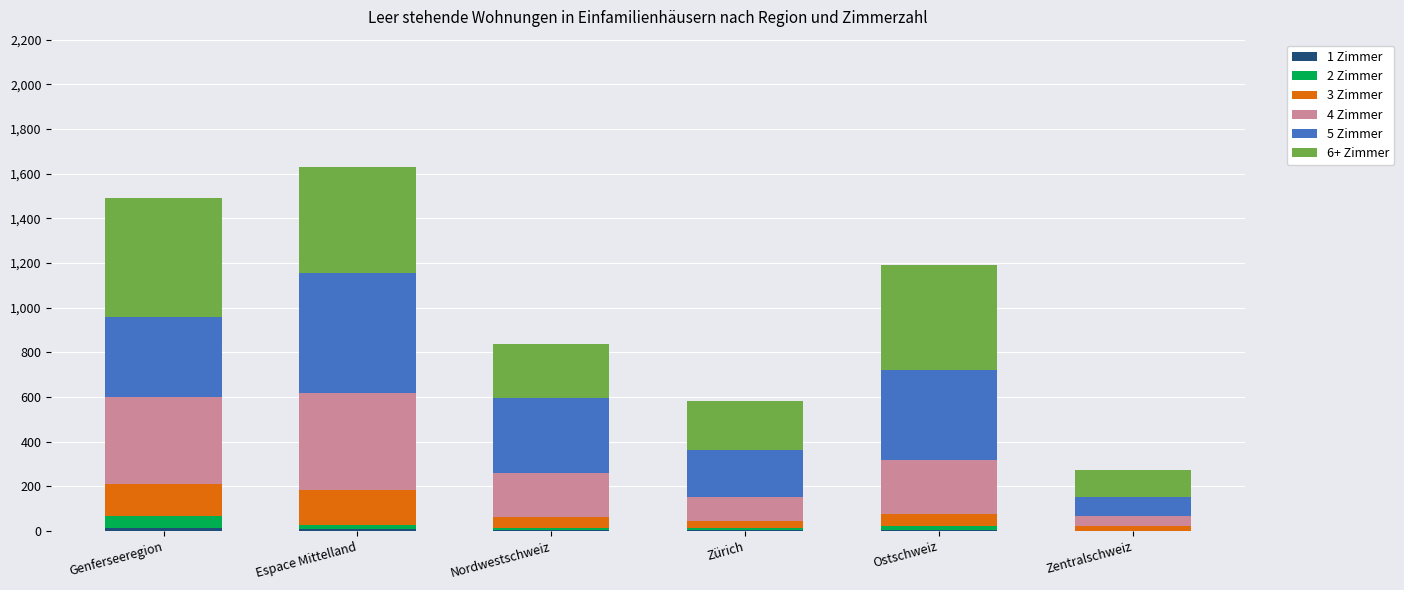

Are the bars horizontal?

No